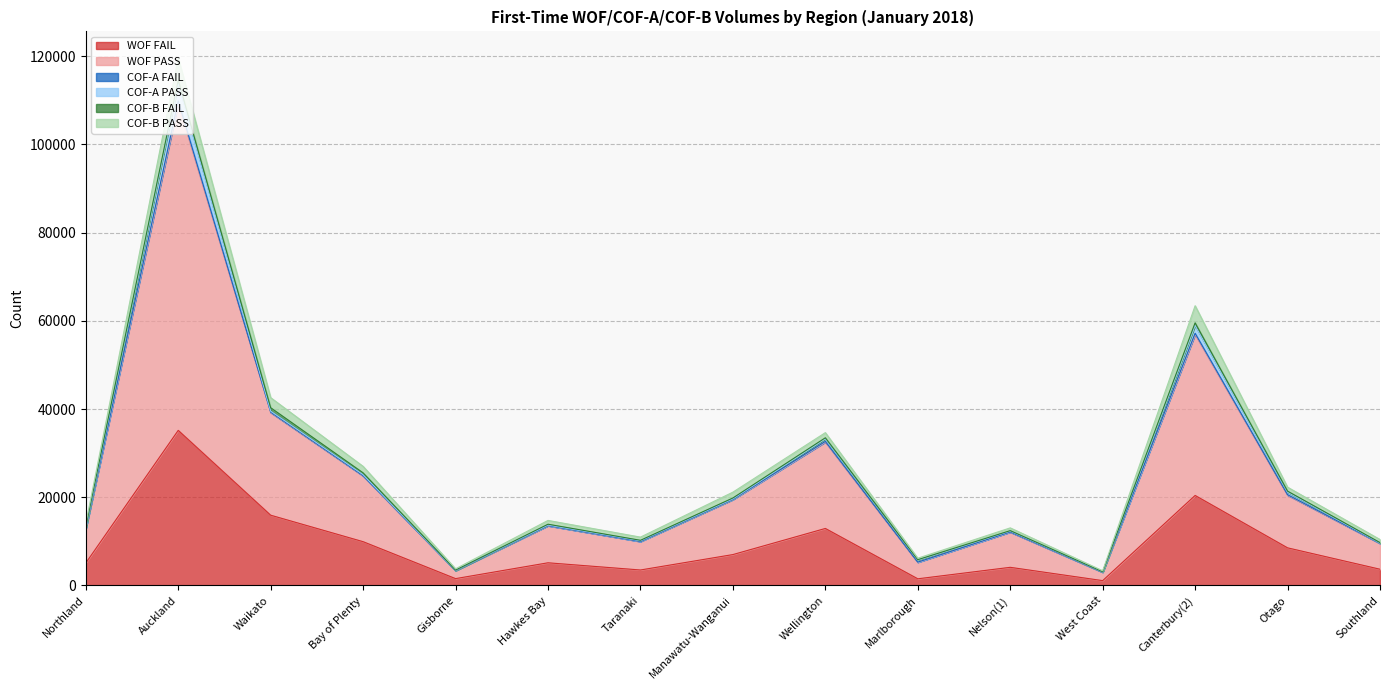

What is the maximum value for COF-B PASS?

5084